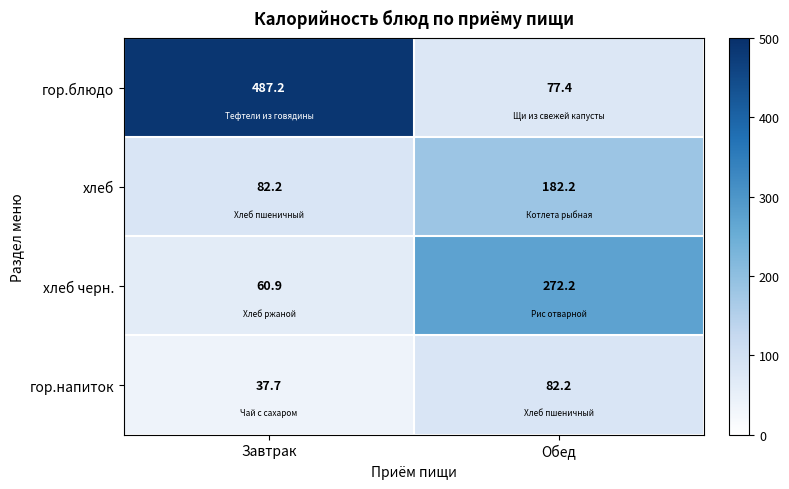

Count the number of data series in this chart.

4